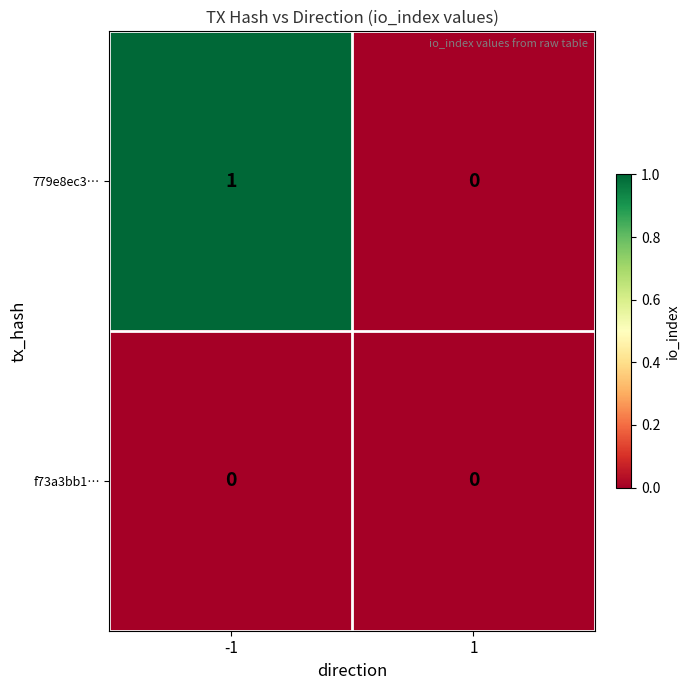

Which series has the largest total across all categories?

779e8ec3…